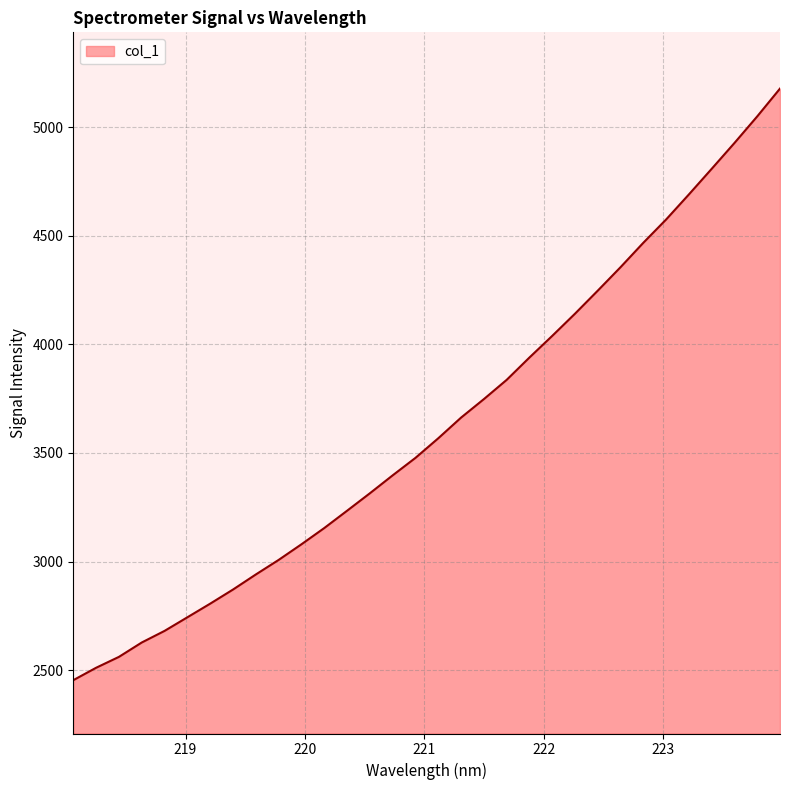

What is the difference between the second highest and minimum values?

2595.0